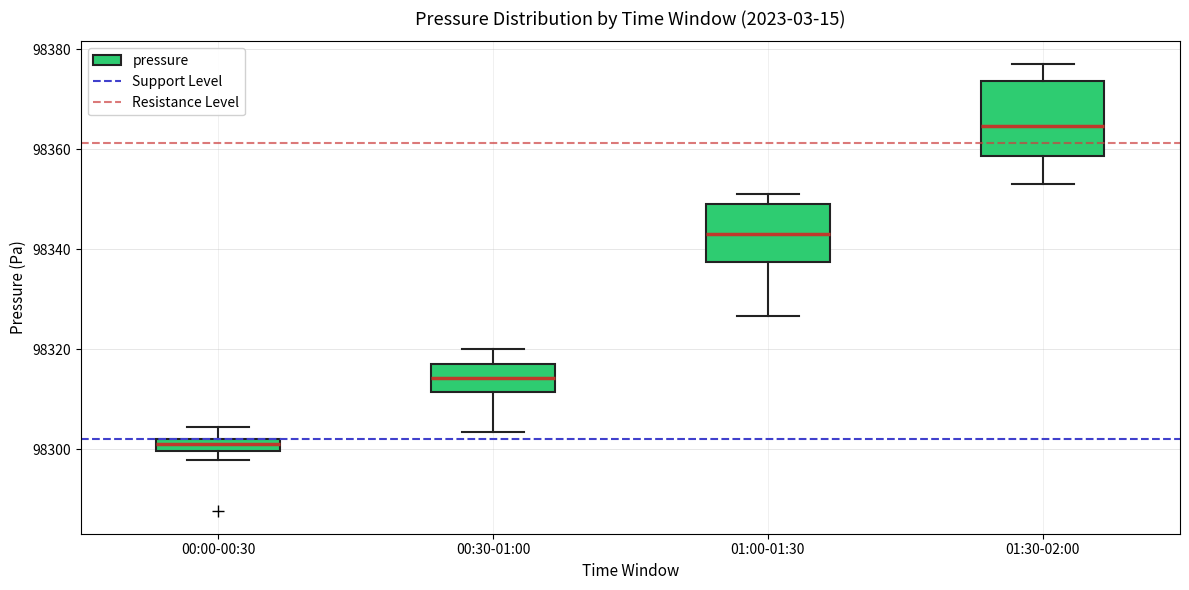

Where does the lower whisker of the box for 01:00-01:30 end on the y-axis? The values are not printed on the chart, so give them approximately, as read against the axis.

98326